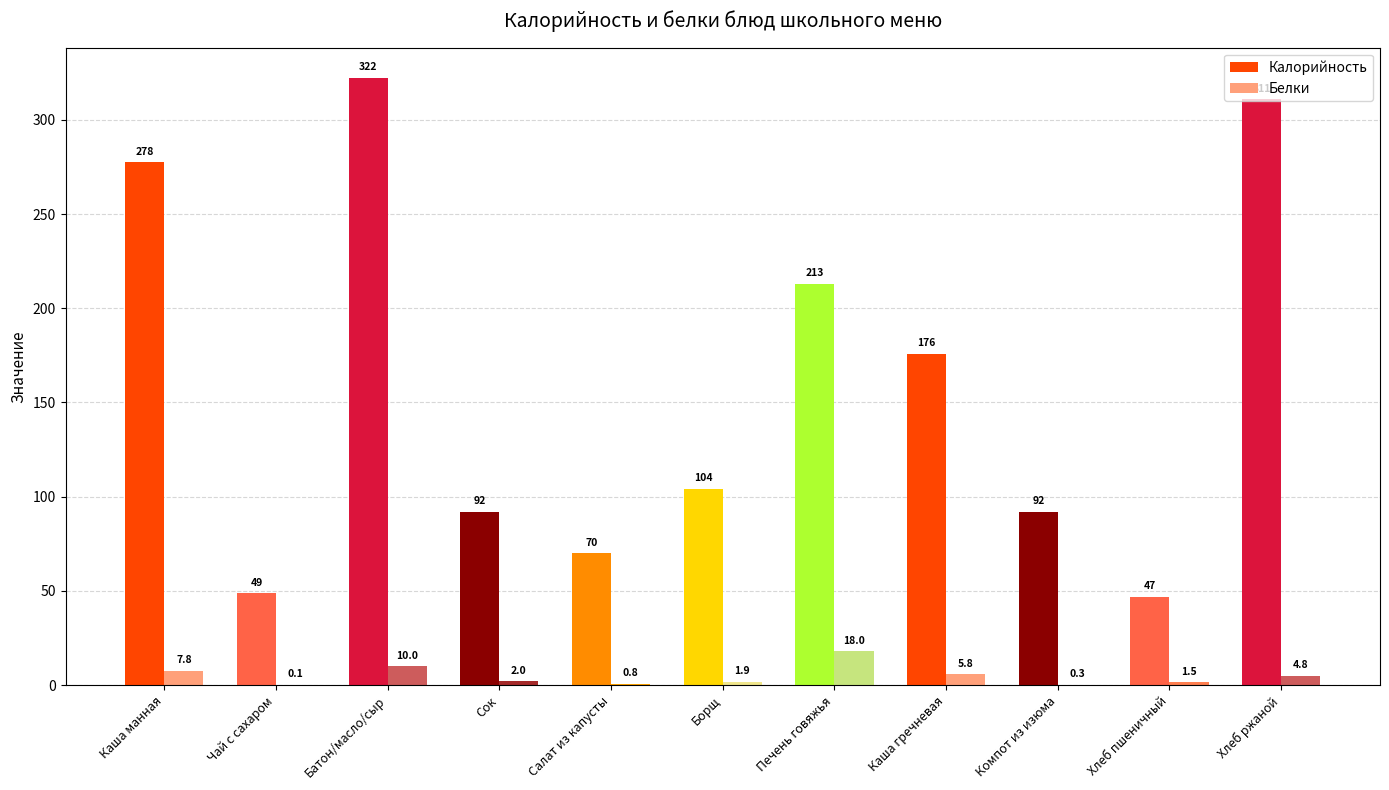

How many bars are there in total?

22